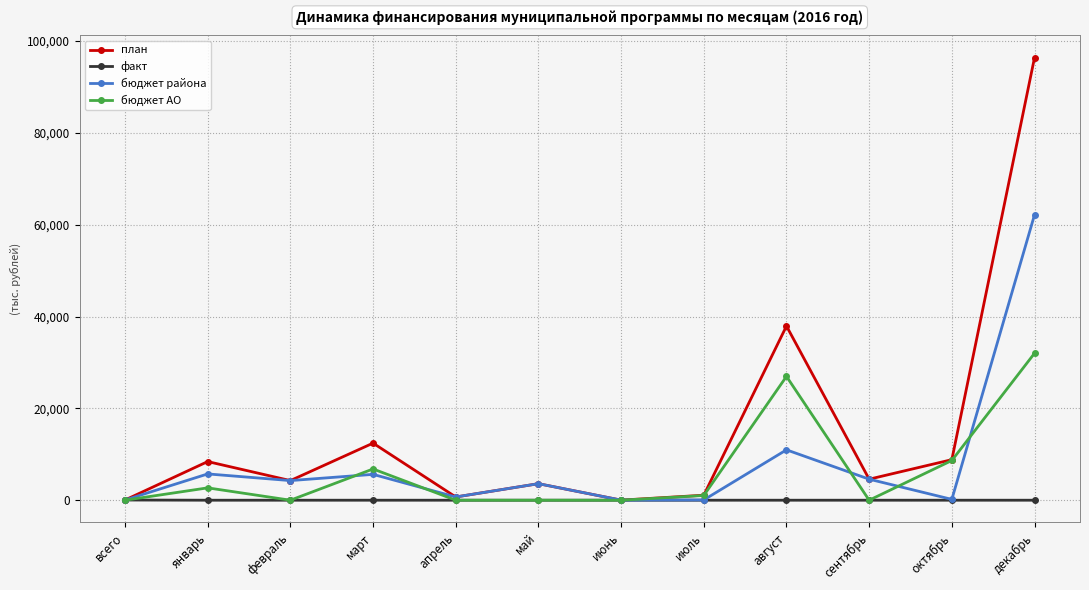

True or false: бюджет района has more than 2 points higher than both neighbors.

True